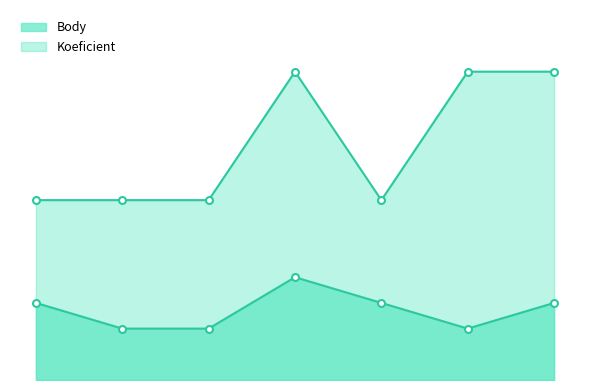

What is the highest value of the Body series?

4